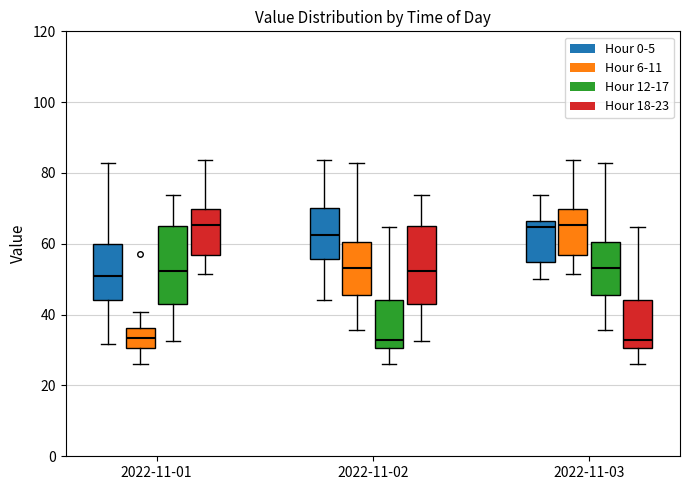

Reading left to right, read every box against the y-axis: the position of its median line, the range the box covers, and the ends of its whiskers. The values are not printed on the chart, so give them approximately, as read against the axis.

2022-11-01 (Hour 0-5): median 50, box 44 to 60, whiskers 32 to 82
2022-11-01 (Hour 6-11): median 34, box 30 to 36, whiskers 26 to 40
2022-11-01 (Hour 12-17): median 52, box 44 to 64, whiskers 32 to 74
2022-11-01 (Hour 18-23): median 66, box 56 to 70, whiskers 52 to 84
2022-11-02 (Hour 0-5): median 62, box 56 to 70, whiskers 44 to 84
2022-11-02 (Hour 6-11): median 54, box 46 to 60, whiskers 36 to 82
2022-11-02 (Hour 12-17): median 32, box 30 to 44, whiskers 26 to 64
2022-11-02 (Hour 18-23): median 52, box 44 to 64, whiskers 32 to 74
2022-11-03 (Hour 0-5): median 64, box 54 to 66, whiskers 50 to 74
2022-11-03 (Hour 6-11): median 66, box 56 to 70, whiskers 52 to 84
2022-11-03 (Hour 12-17): median 54, box 46 to 60, whiskers 36 to 82
2022-11-03 (Hour 18-23): median 32, box 30 to 44, whiskers 26 to 64